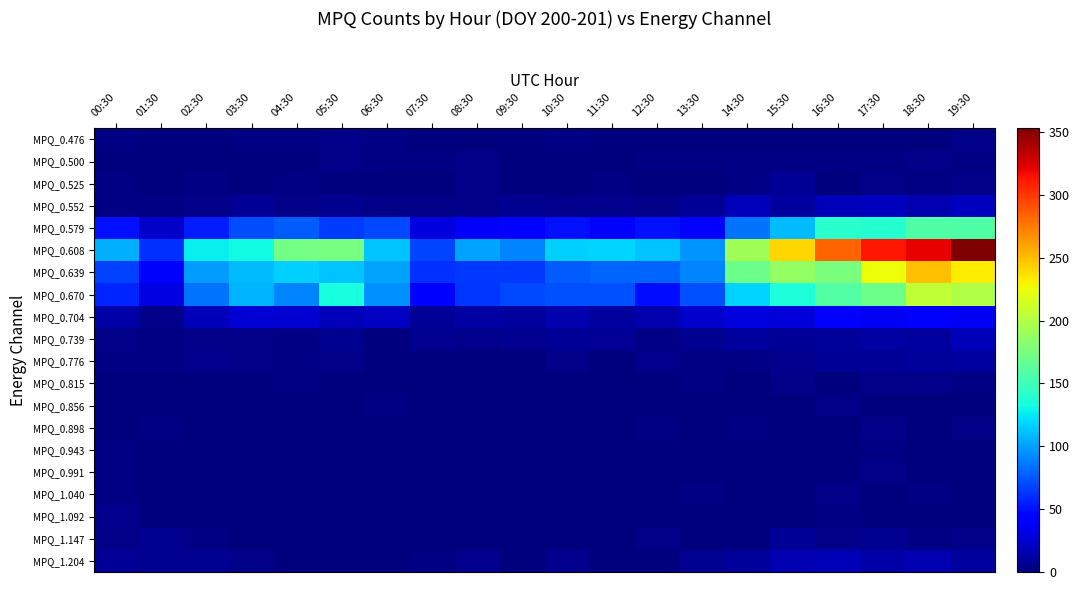

Which series has the widest spread of values?

MPQ_0.608